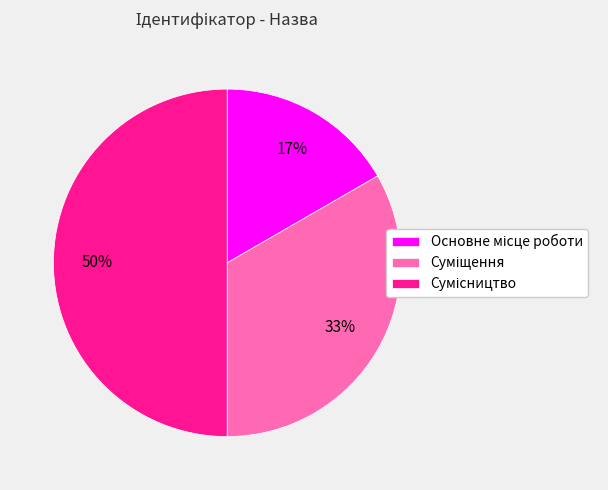

To the nearest percent, what is the average slice percentage?

33%